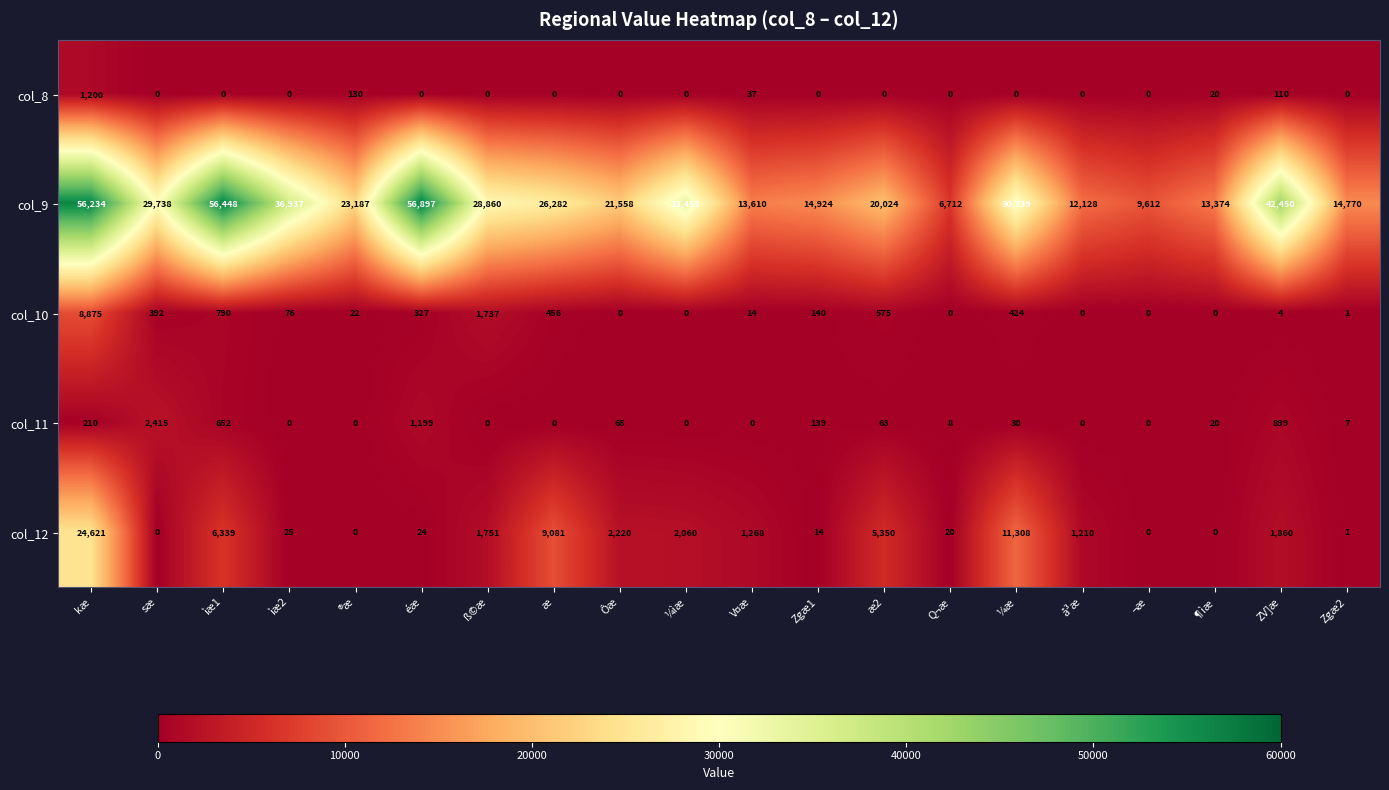

What is the maximum value shown in the chart?

56897